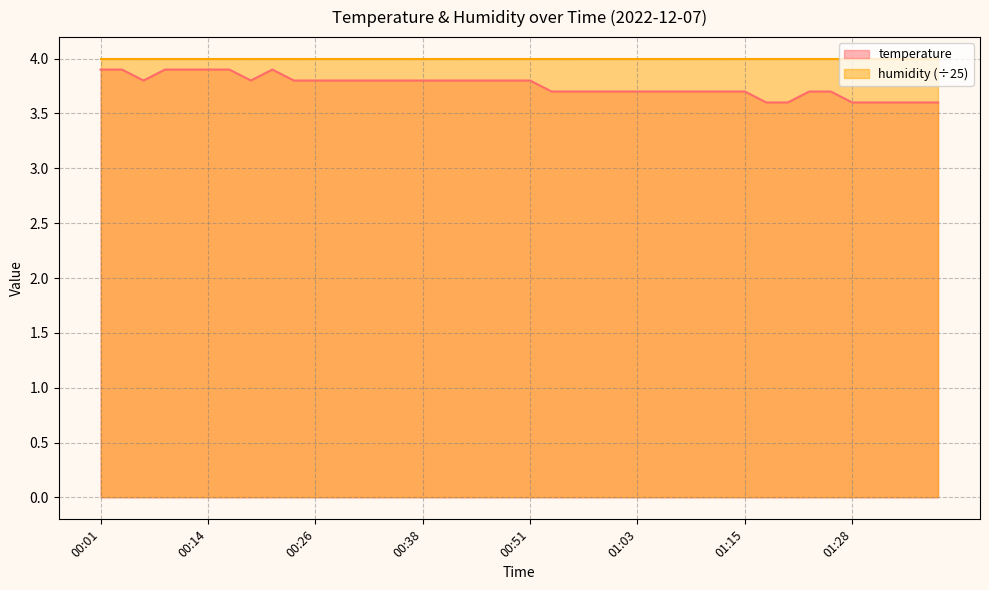

Reading left to right, extract all data points from this chart.

00:01=3.9	00:04=3.9	00:06=3.8	00:09=3.9	00:11=3.9	00:14=3.9	00:16=3.9	00:19=3.8	00:21=3.9	00:24=3.8	00:26=3.8	00:29=3.8	00:31=3.8	00:34=3.8	00:36=3.8	00:38=3.8	00:41=3.8	00:43=3.8	00:46=3.8	00:48=3.8	00:51=3.8	00:53=3.7	00:56=3.7	00:58=3.7	01:01=3.7	01:03=3.7	01:06=3.7	01:08=3.7	01:11=3.7	01:13=3.7	01:15=3.7	01:18=3.6	01:20=3.6	01:23=3.7	01:25=3.7	01:28=3.6	01:31=3.6	01:33=3.6	01:36=3.6	01:38=3.6